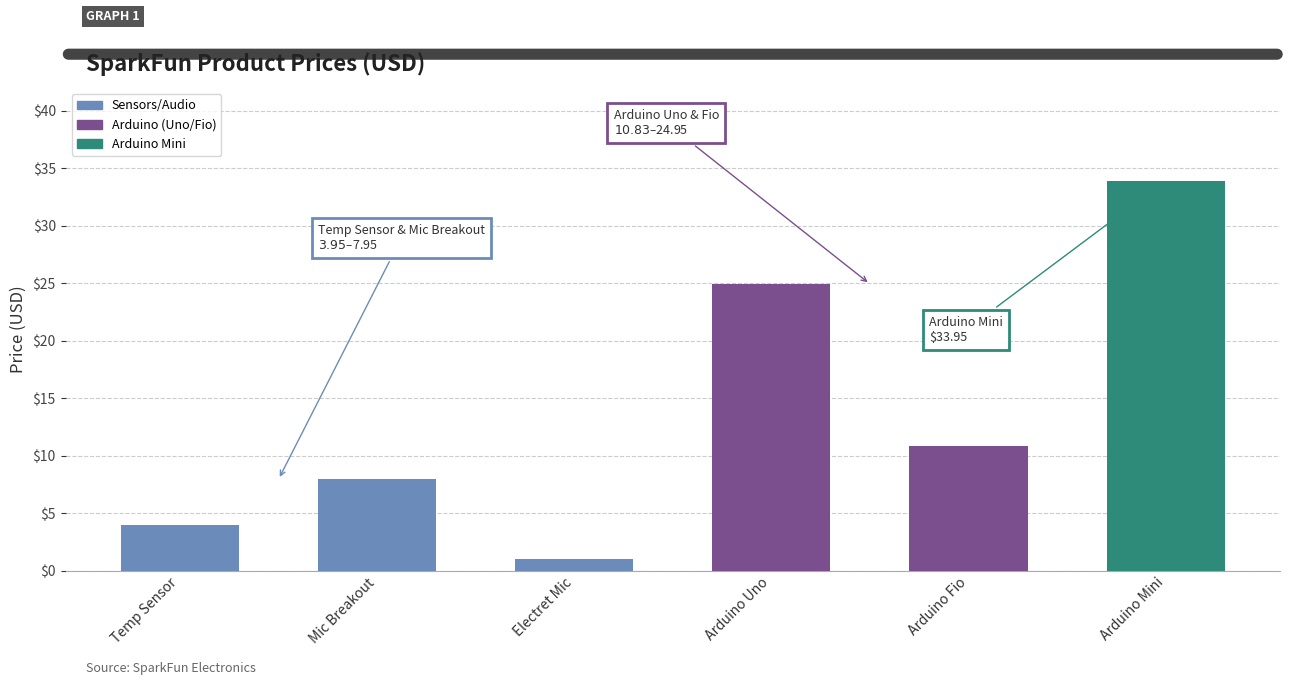

What is the change in value from Temp Sensor to Electret Mic?

-2.9